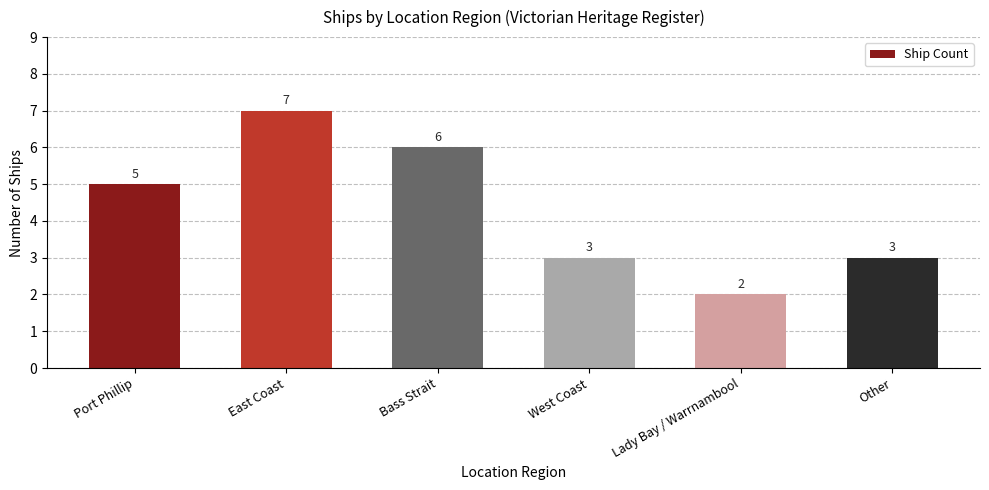

What is the maximum value shown in the chart?

7